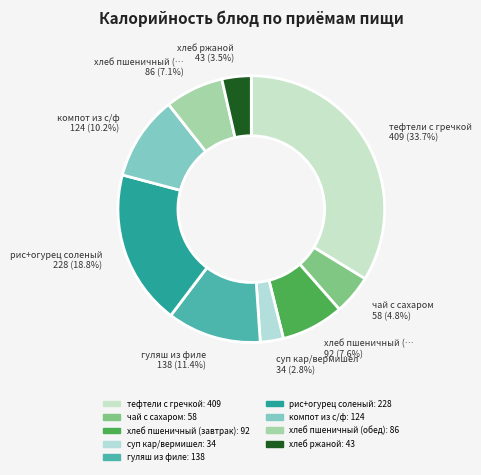

Which slice is the smallest?

суп кар/вермишел